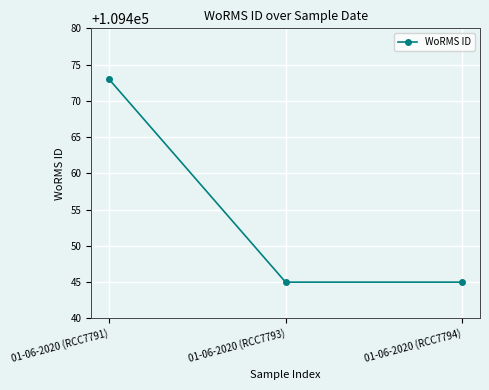

The chart shows a value of 109445 at 01-06-2020 (RCC7794). True or false?

True